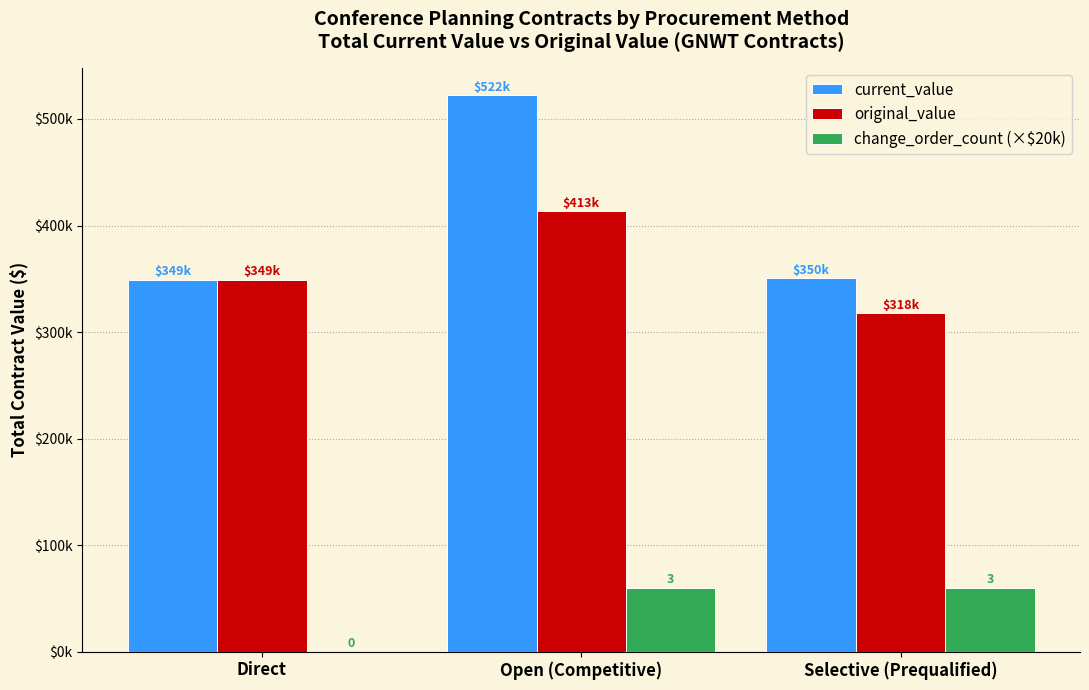

What position from the left is Selective (Prequalified)?

3